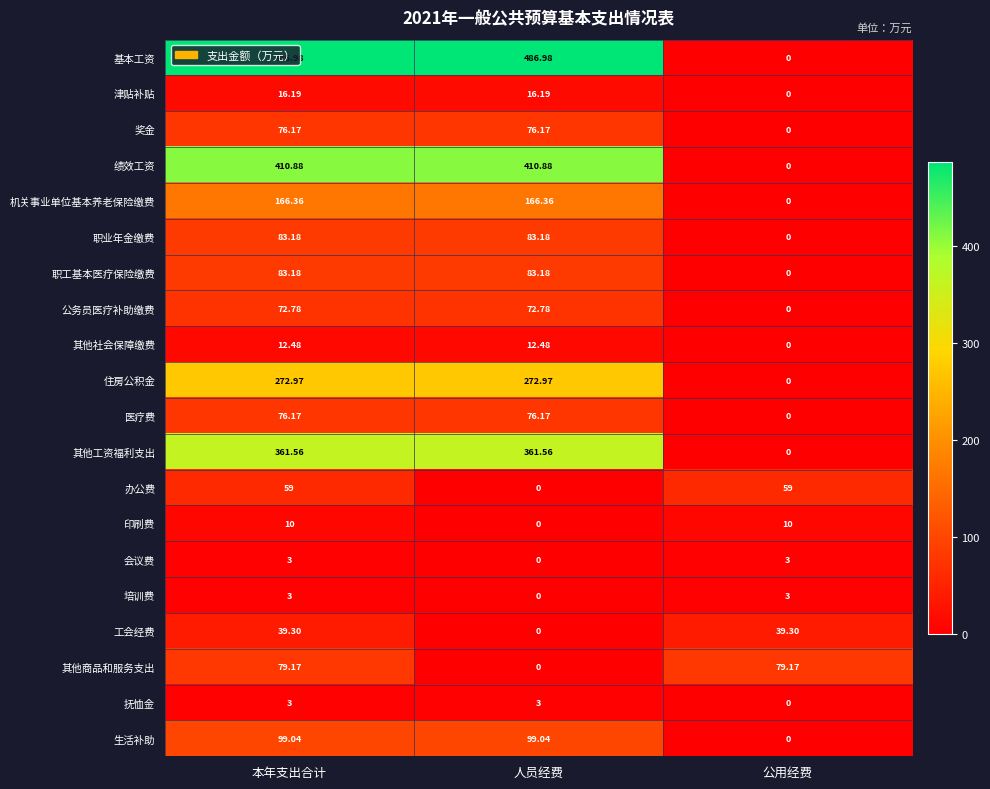

Which series has the largest total across all categories?

基本工资